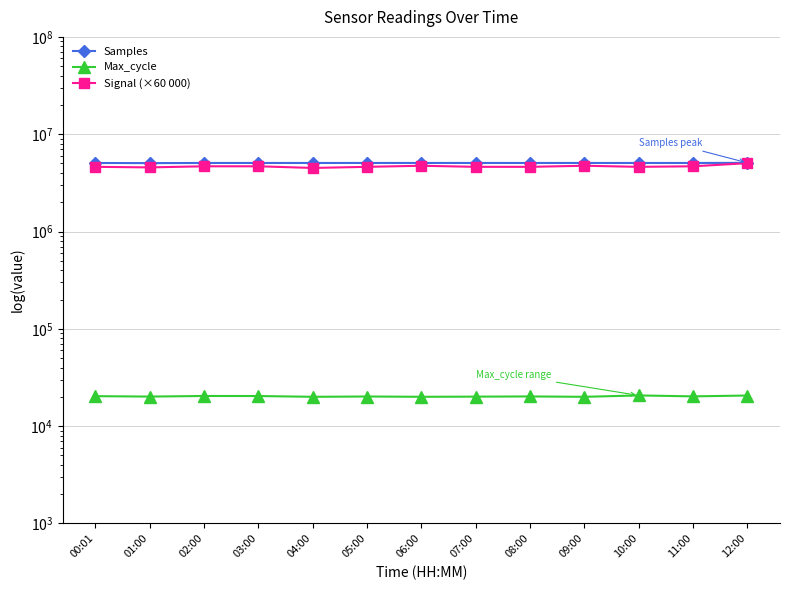

What is the sum of all Samples values?

65821266